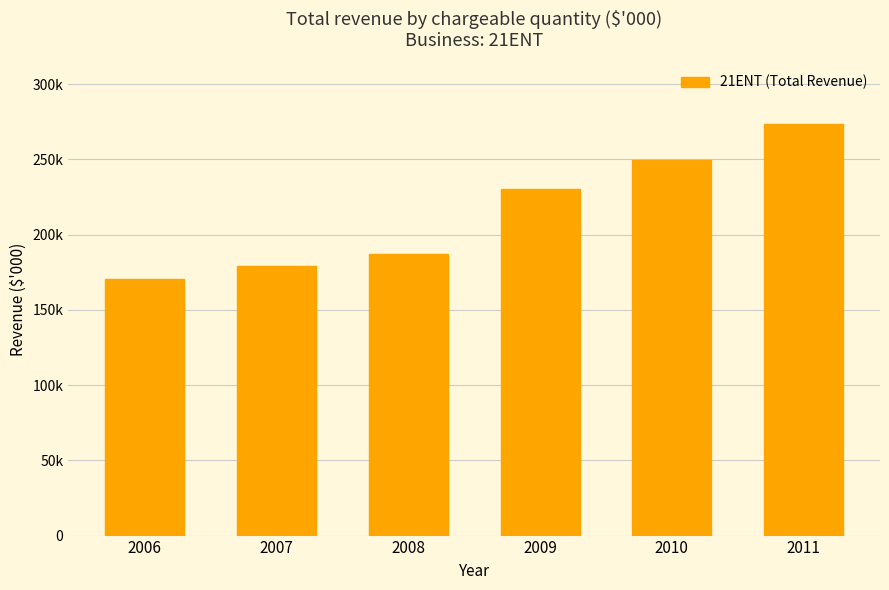

True or false: the data shows 186816 at 2008.

True